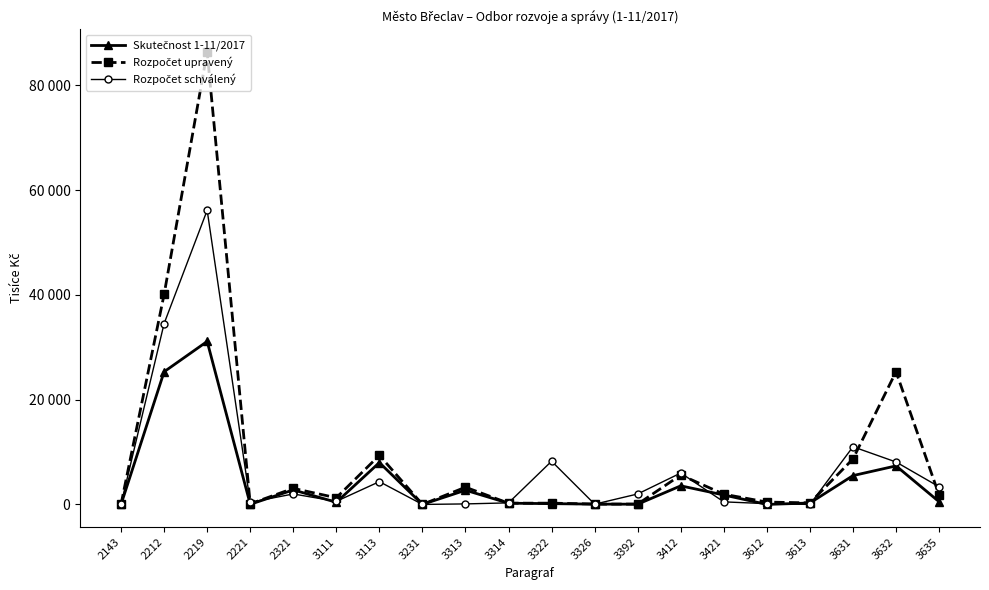

Does the chart have visible grid lines?

No